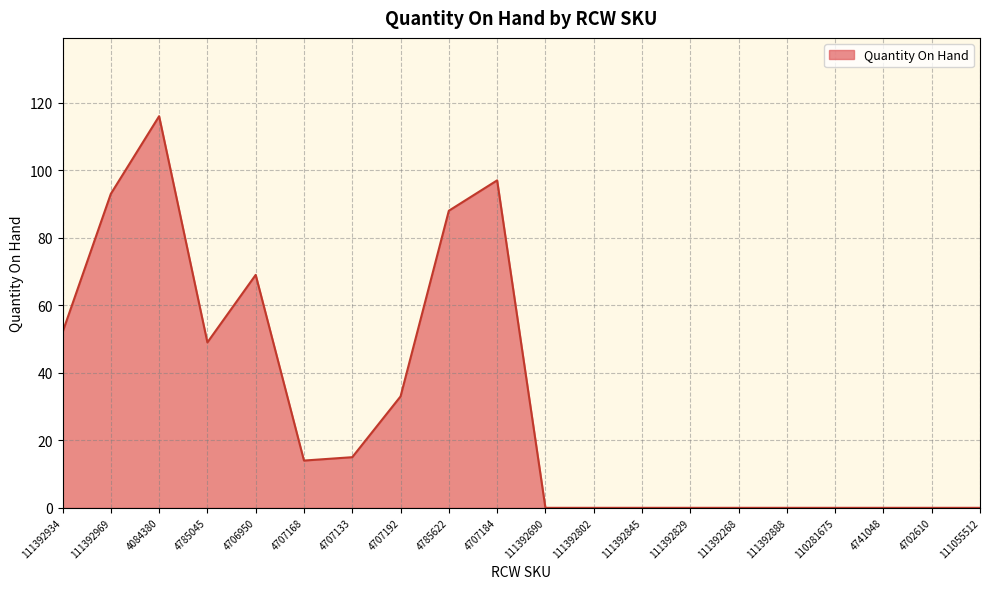

Count the values in the range 0 to 69.

16